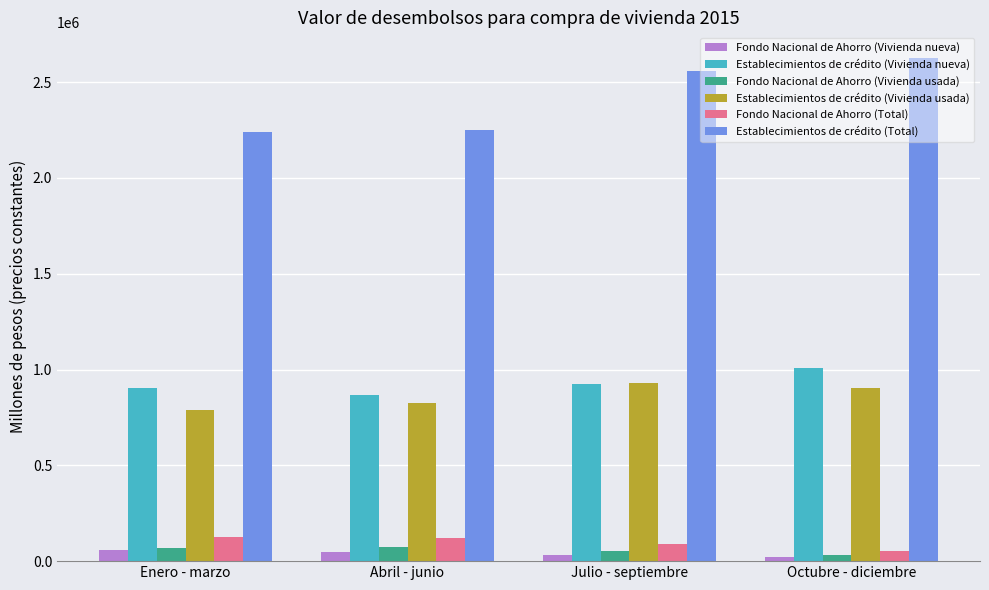

How many data points in Establecimientos de crédito (Vivienda usada) are less than 902790?

2